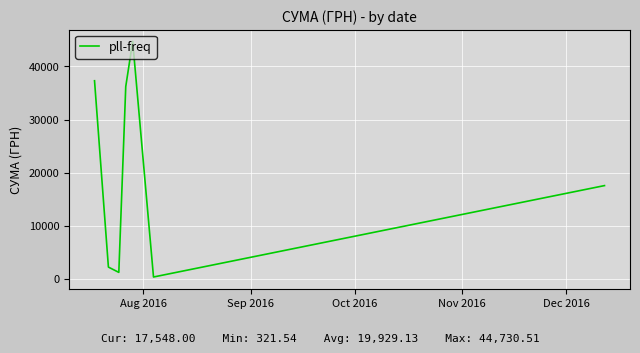

What is the difference between the second highest and second lowest values?

36116.0